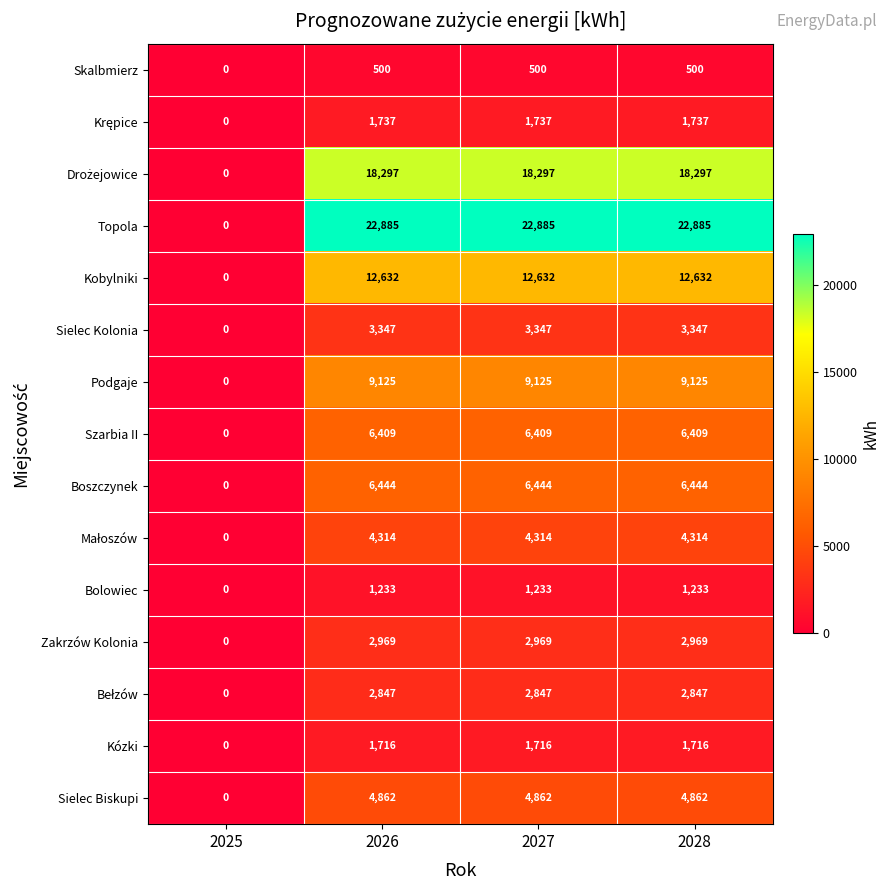

Which series has the widest spread of values?

Topola